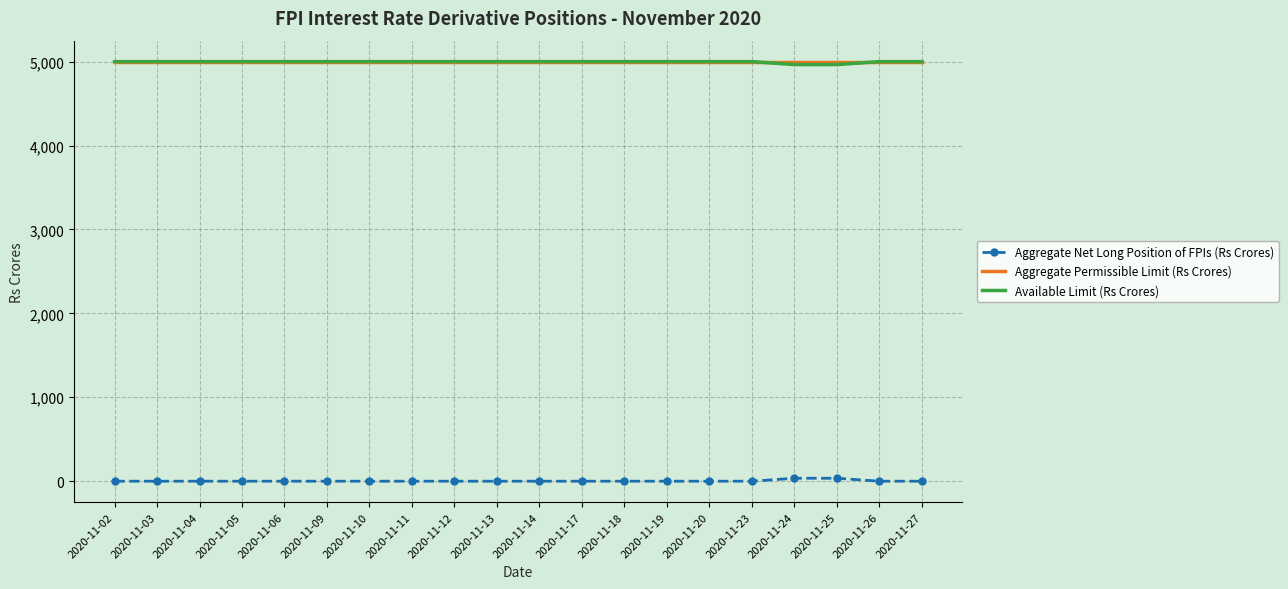

True or false: Available Limit (Rs Crores) and Aggregate Net Long Position of FPIs (Rs Crores) intersect in this chart.

False